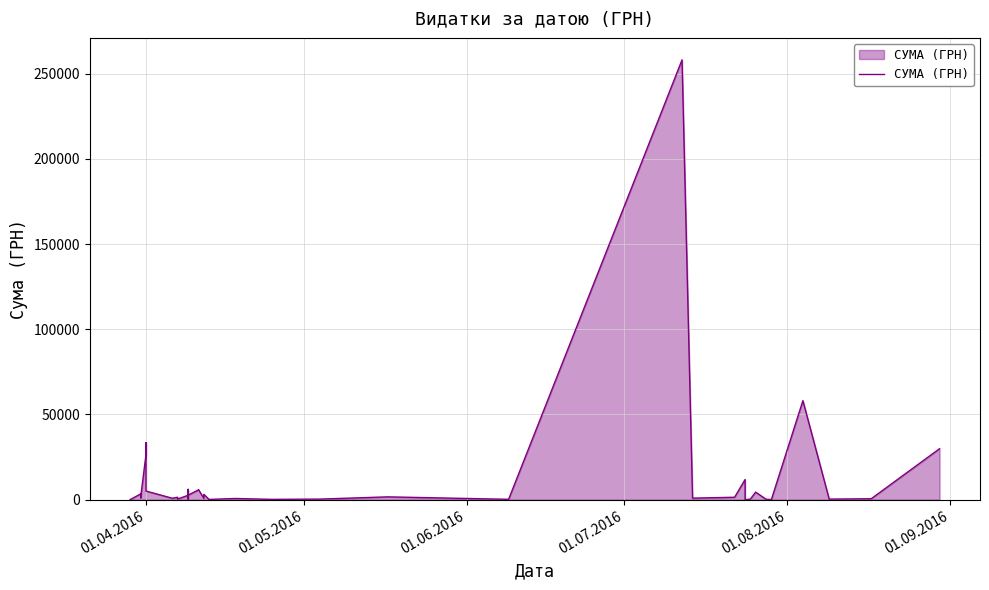

True or false: there are more than 1 points higher than both neighbors.

True